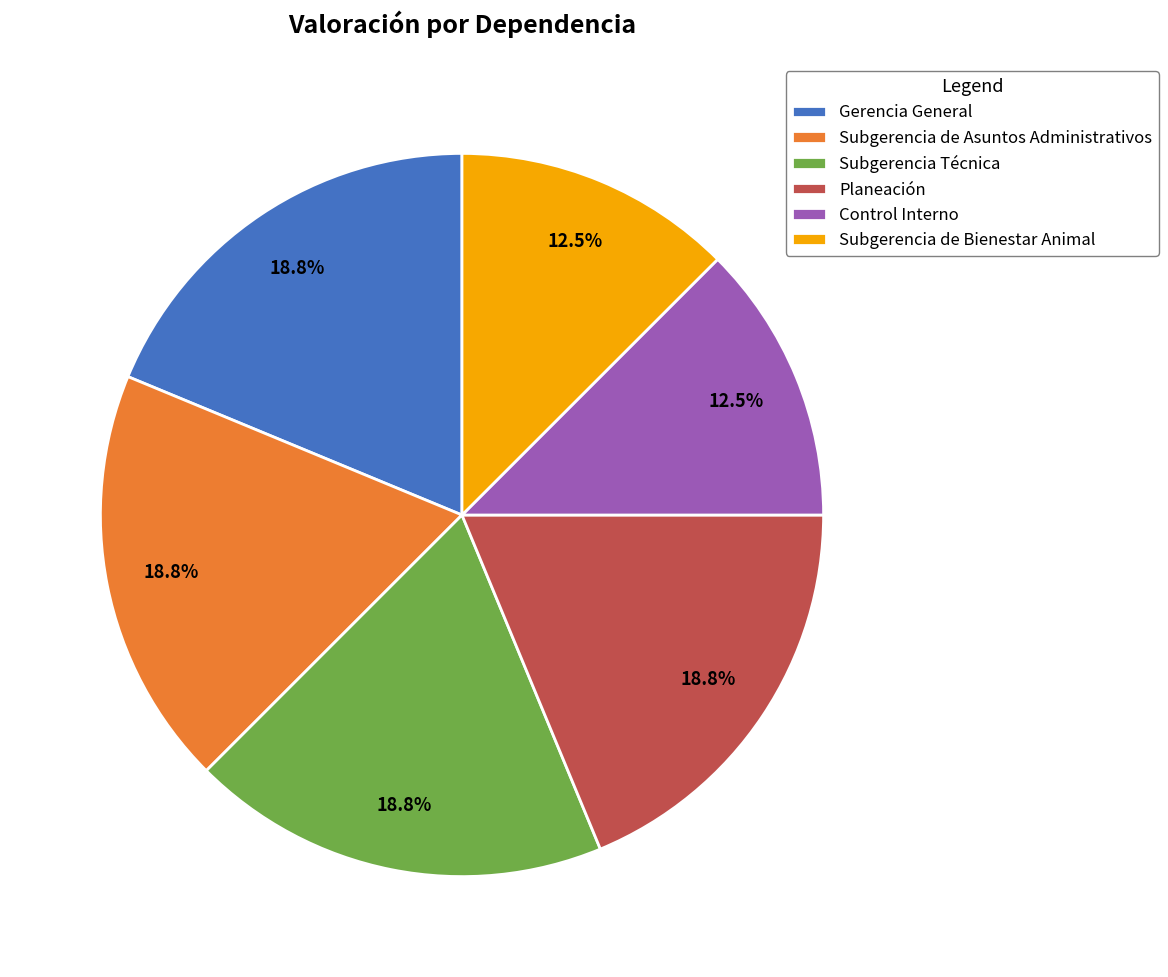

Is there a majority slice in this chart?

No